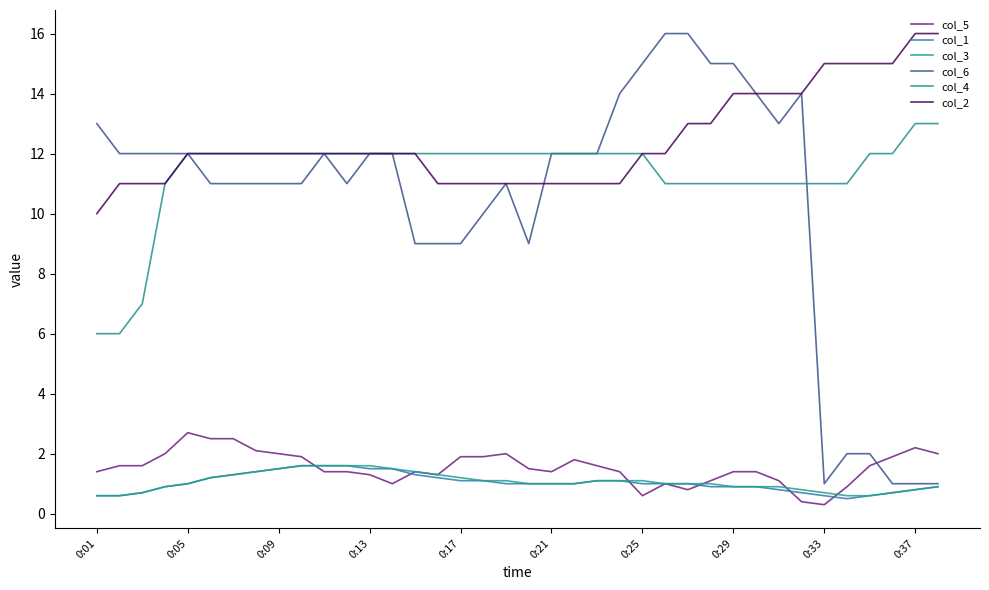

Does the chart display data point markers on the line(s)?

No